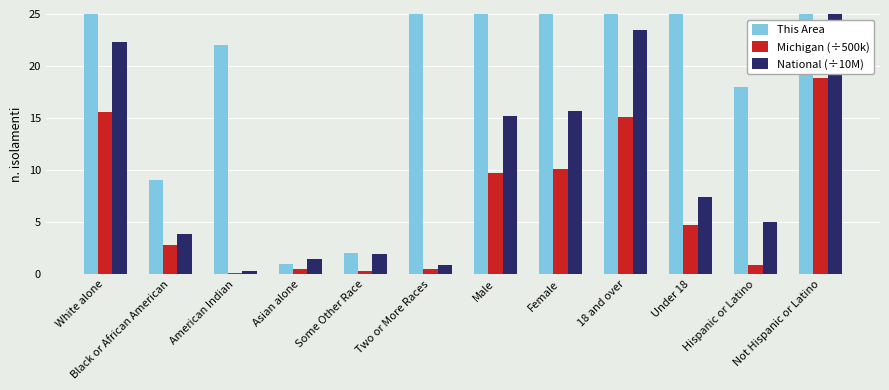

The Michigan (÷500k) series shows 0.3 at Some Other Race. True or false?

True